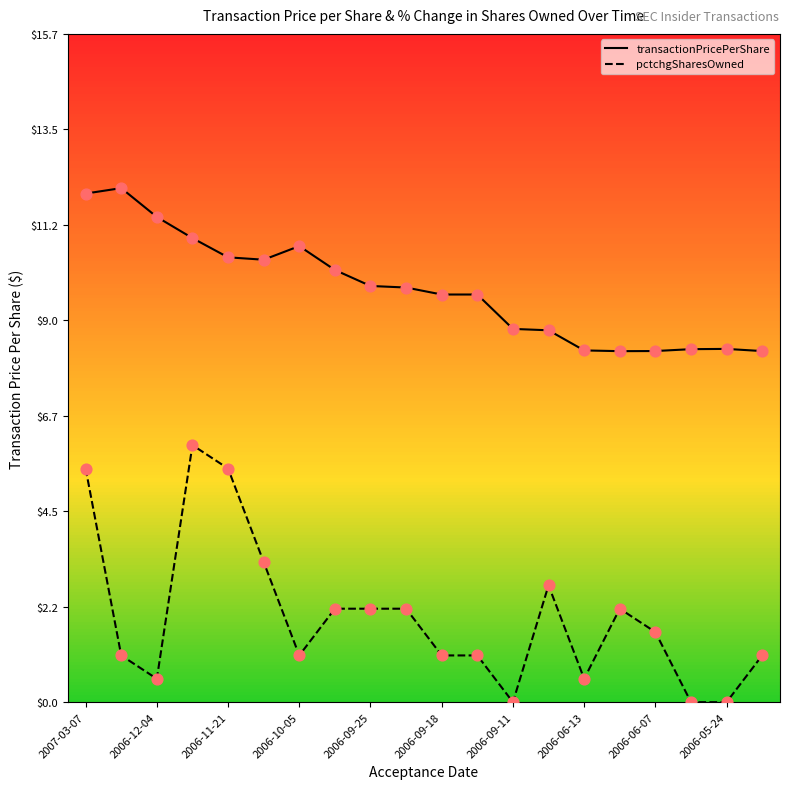

True or false: transactionPricePerShare and pctchgSharesOwned intersect in this chart.

False